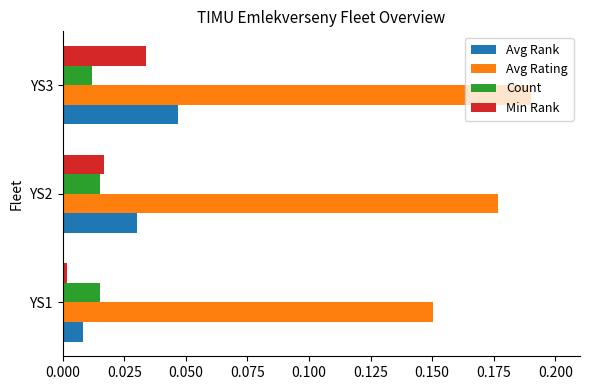

Count the number of data series in this chart.

4